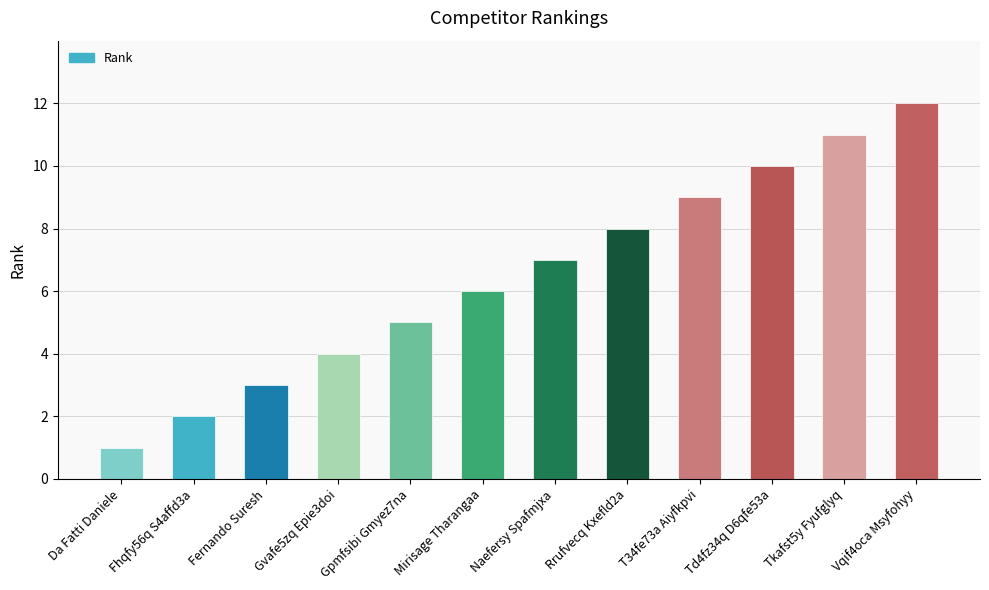

What is the smallest value displayed?

1